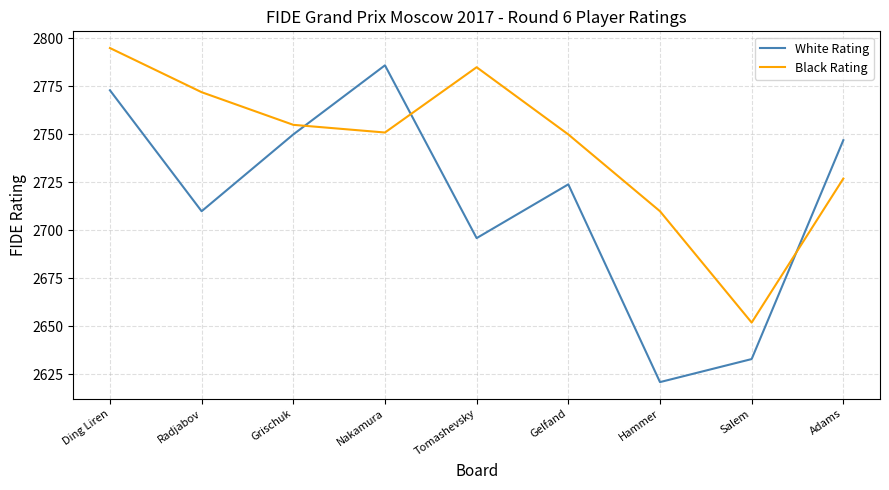

What is the average value of the Black Rating series?

2744